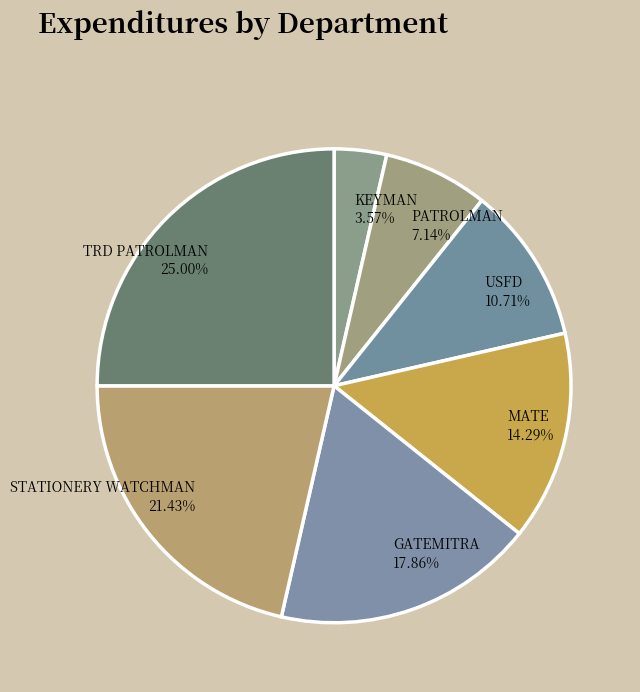

True or false: GATEMITRA accounts for 18% of the total.

True